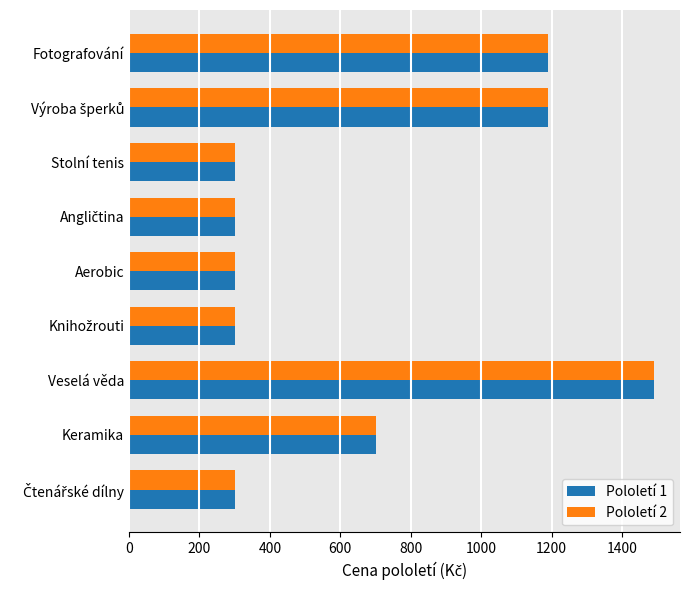

Where is Pololetí 1 nearest to the value 895?

Keramika